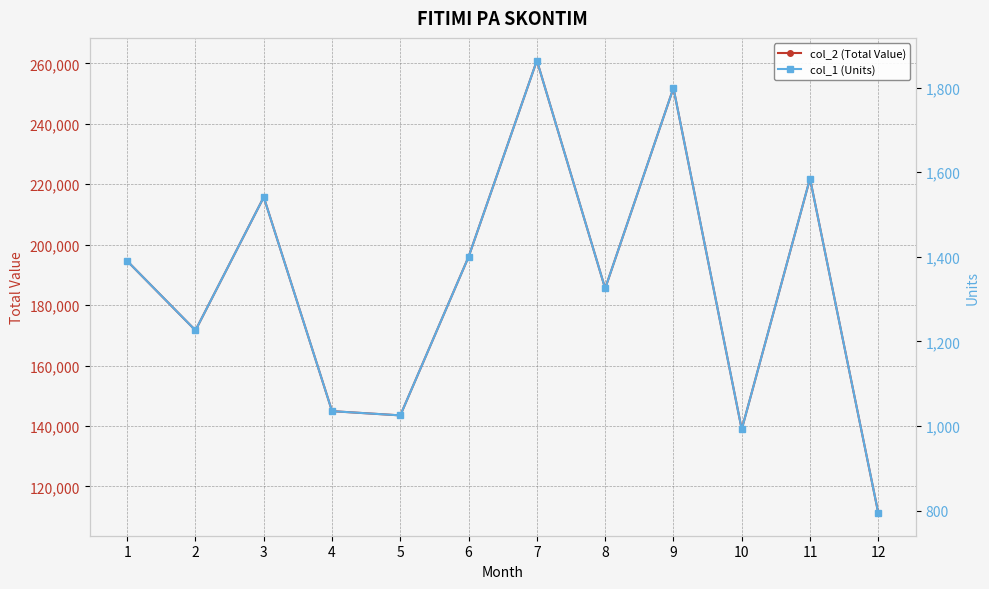

How many values in the col_2 (Total Value) series exceed 194600?

5